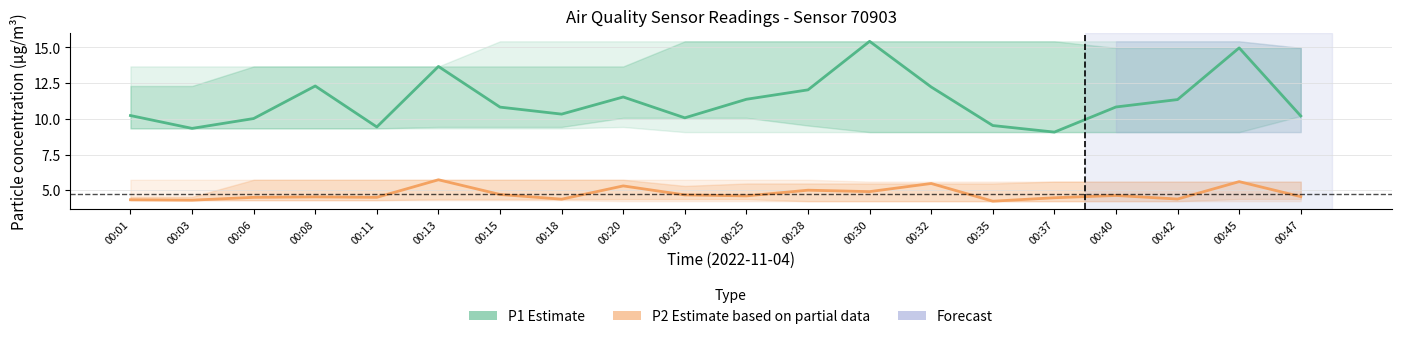

What is the spread (max minus min) of values at 00:35?

5.3